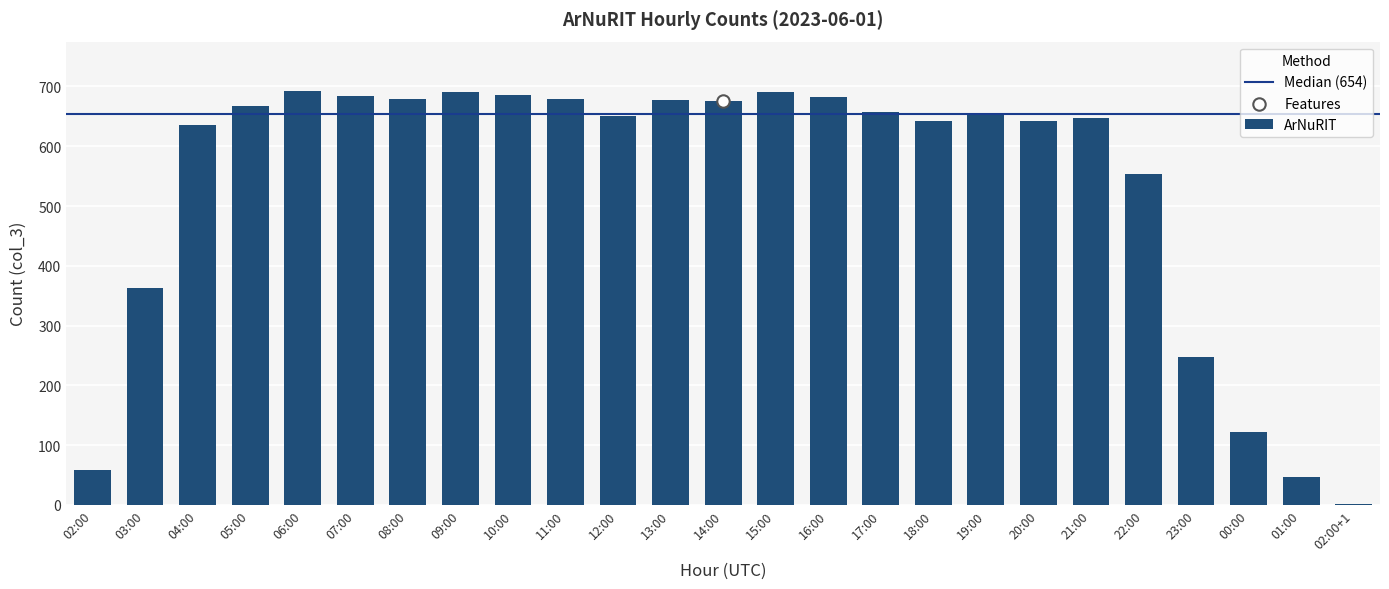

Between 08:00 and 16:00, which is larger?

16:00